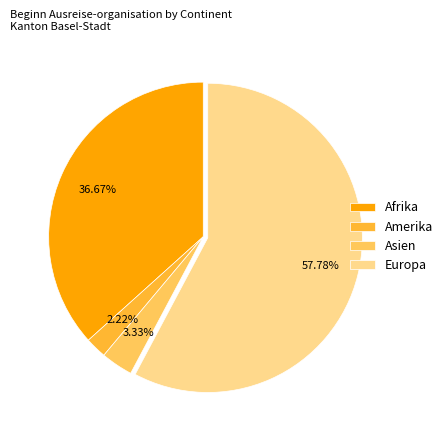

To the nearest percent, what percentage of the pie is Europa?

58%